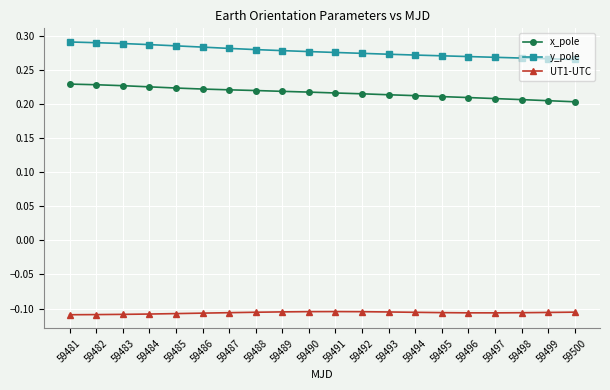

What is the sum of all y_pole values?

5.5